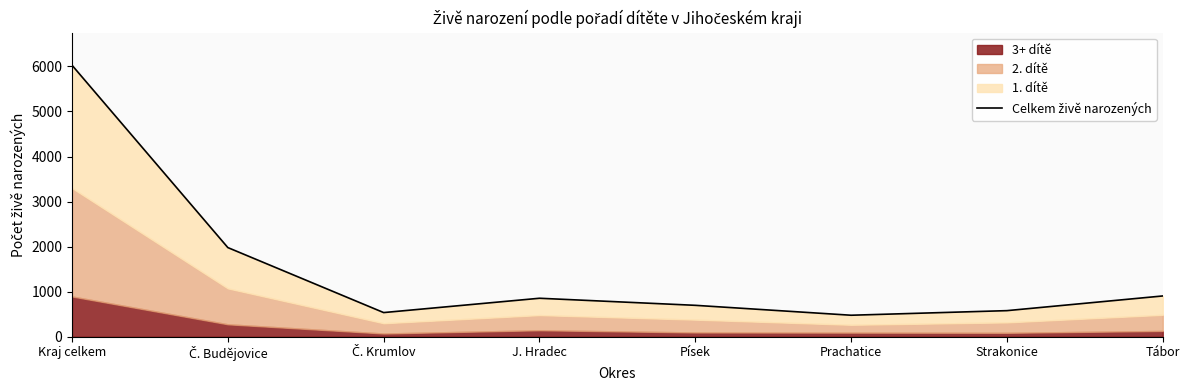

Where is the first local minimum?

Č. Krumlov